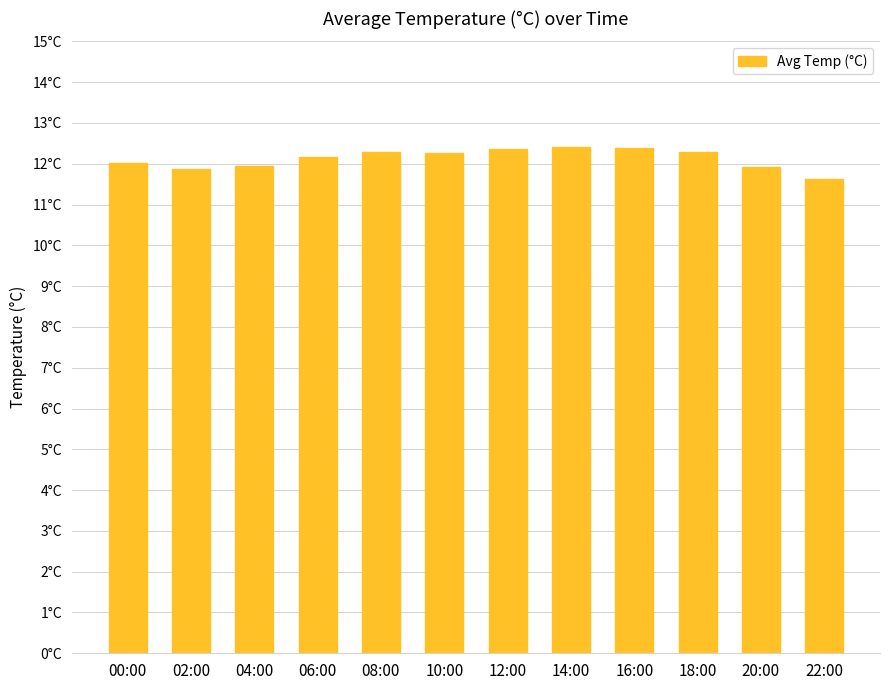

Are the bars horizontal?

No